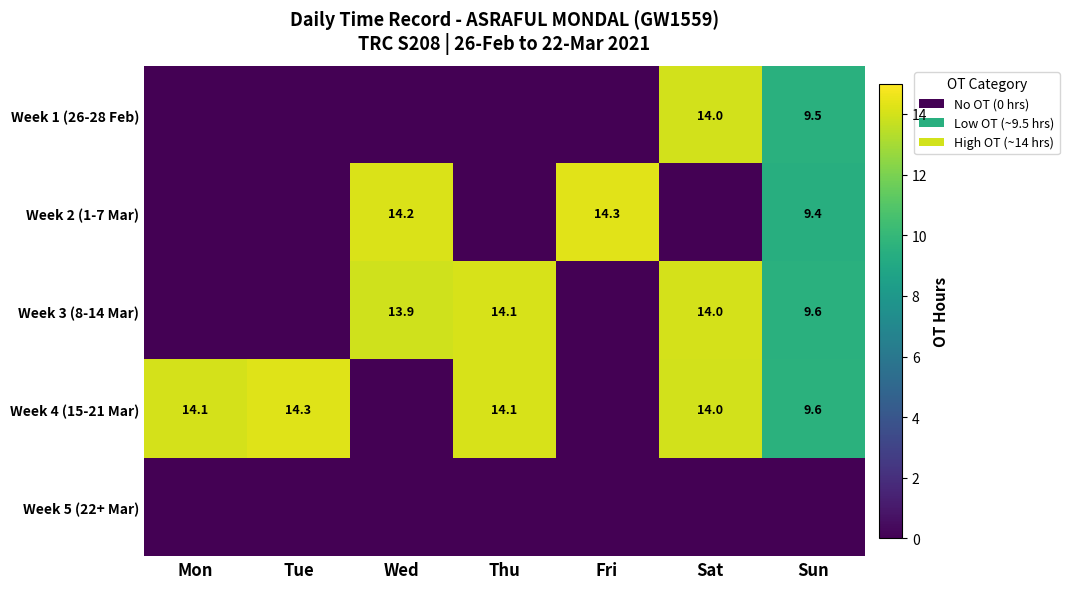

True or false: Week 1 (26-28 Feb) has a value of 9.5 at Sun.

True